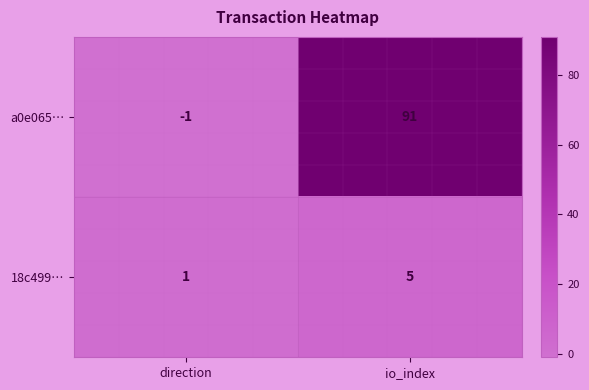

Where is a0e065… nearest to the value 45?

direction